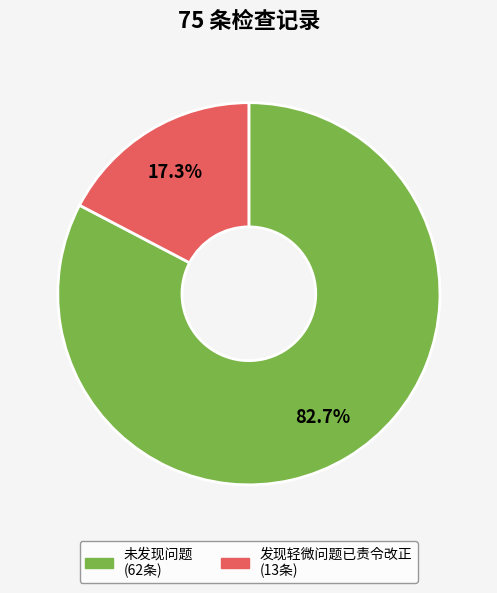

How many segments does this pie chart have?

2